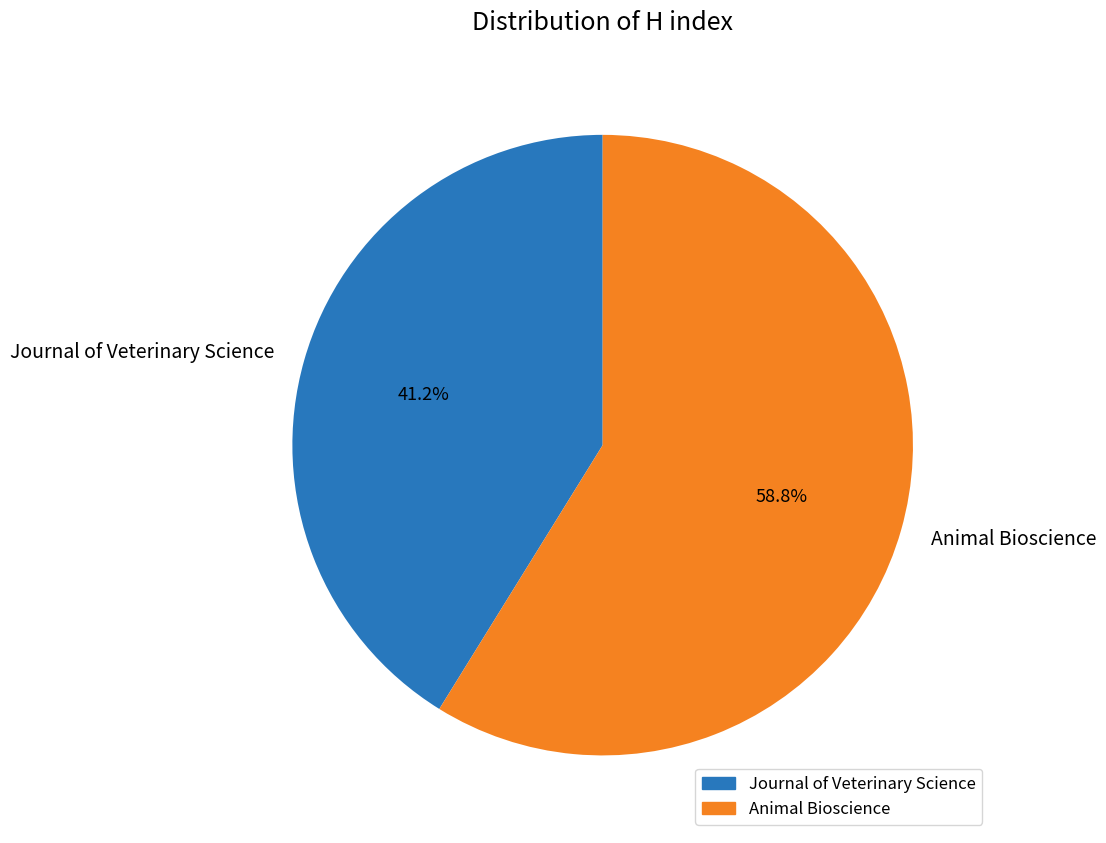

Count the number of slices in the pie.

2